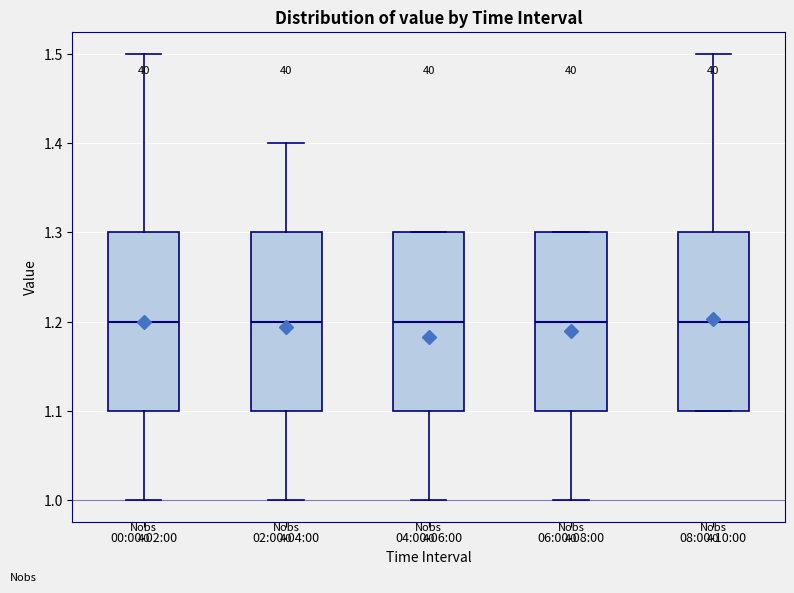

Where does the median line of the box for 06:00-08:00 sit on the y-axis? The values are not printed on the chart, so give them approximately, as read against the axis.

1.2